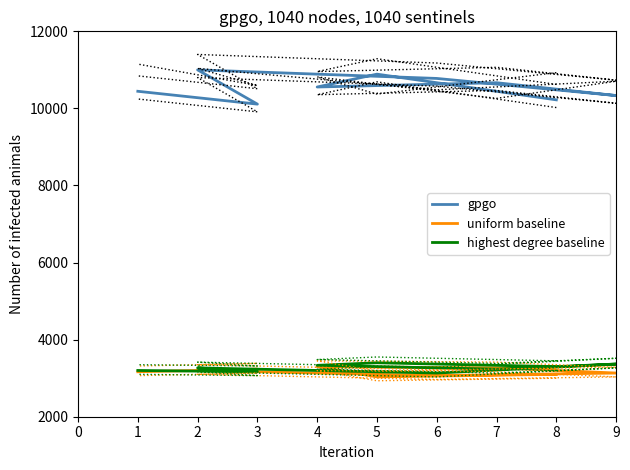

Is this an area chart (filled region under the line)?

No